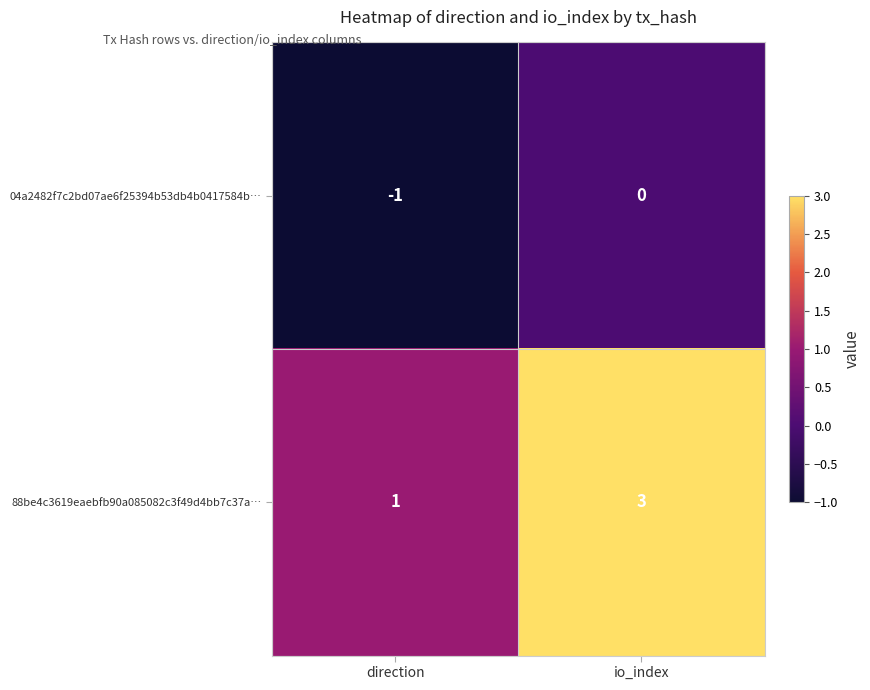

Reading left to right, transcribe all the data shown in this chart.

04a2482f7c2bd07ae6f25394b53db4b0417584b…: direction=-1	io_index=0
88be4c3619eaebfb90a085082c3f49d4bb7c37a…: direction=1	io_index=3